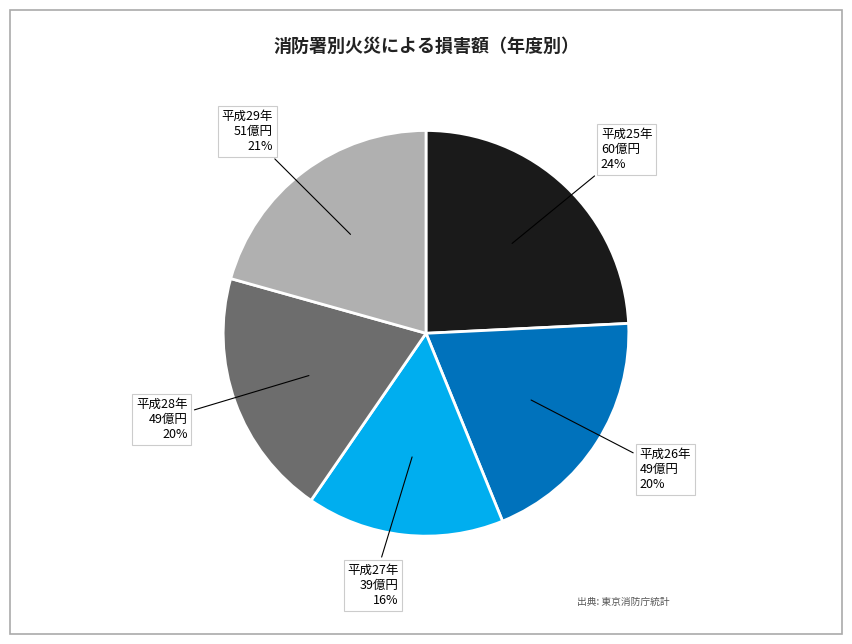

To the nearest percent, what portion does 平成28年 represent?

20%